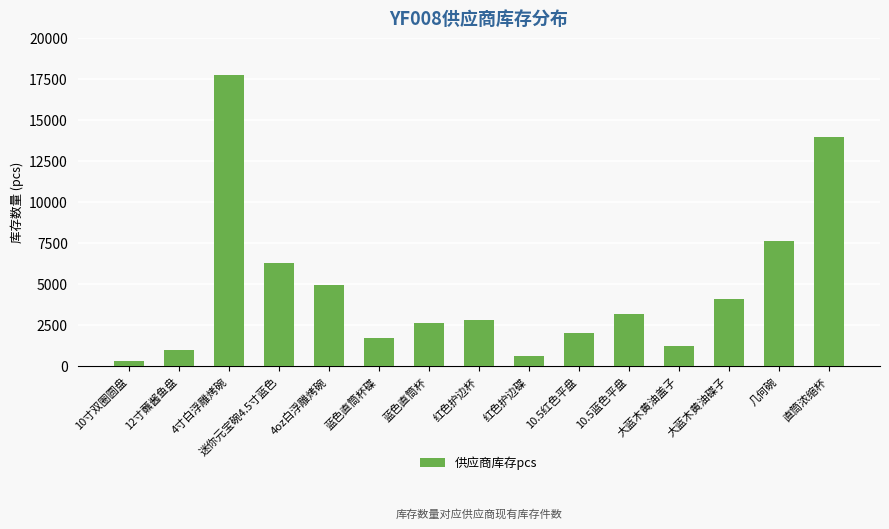

Reading left to right, what are all the values shown in this chart?

293	960	17745	6281	4936	1712	2600	2808	600	2000	3154	1196	4119	7650	14000